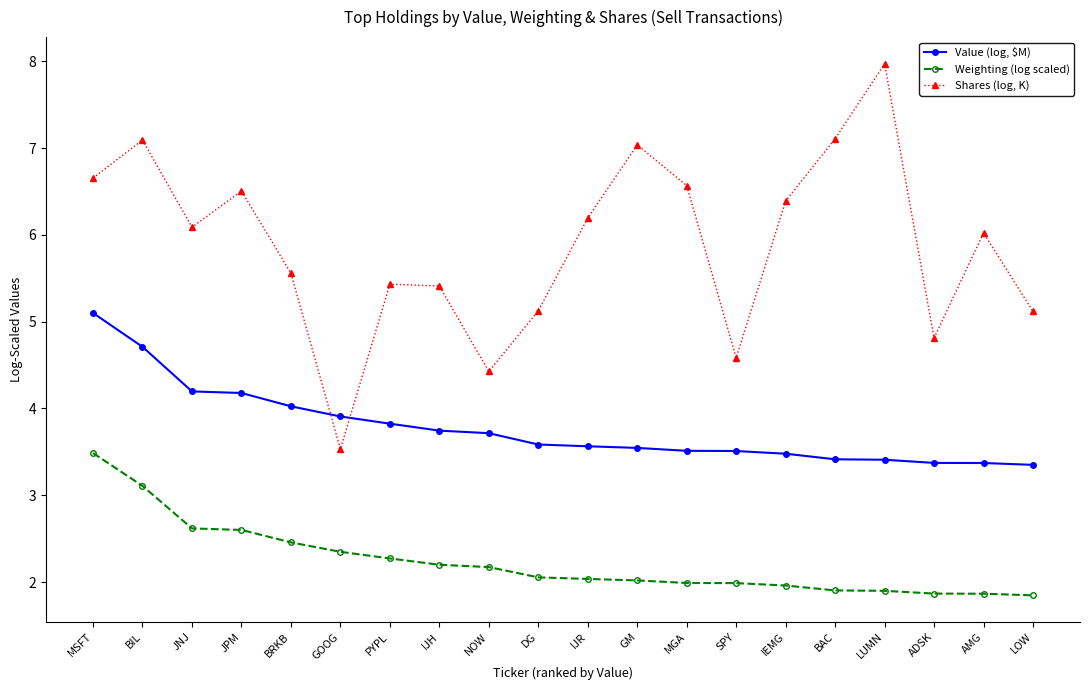

True or false: Shares (log, K) has a value of 2.7 at LOW.

False